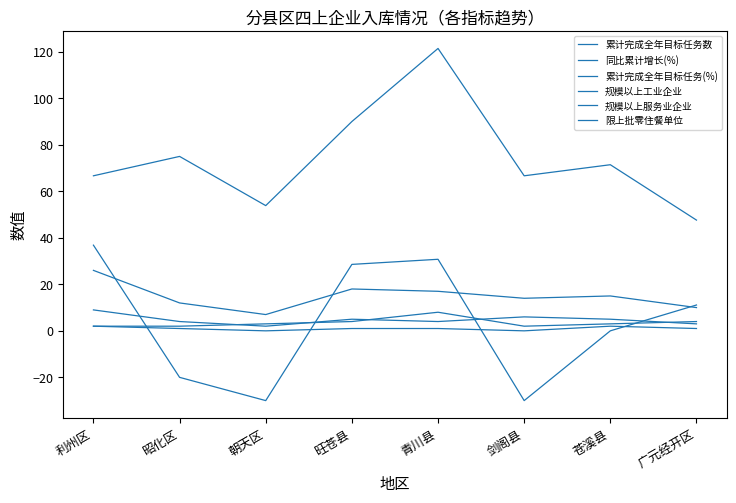

Between which two adjacent categories do 规模以上服务业企业 and 同比累计增长(%) first intersect?

利州区 and 昭化区